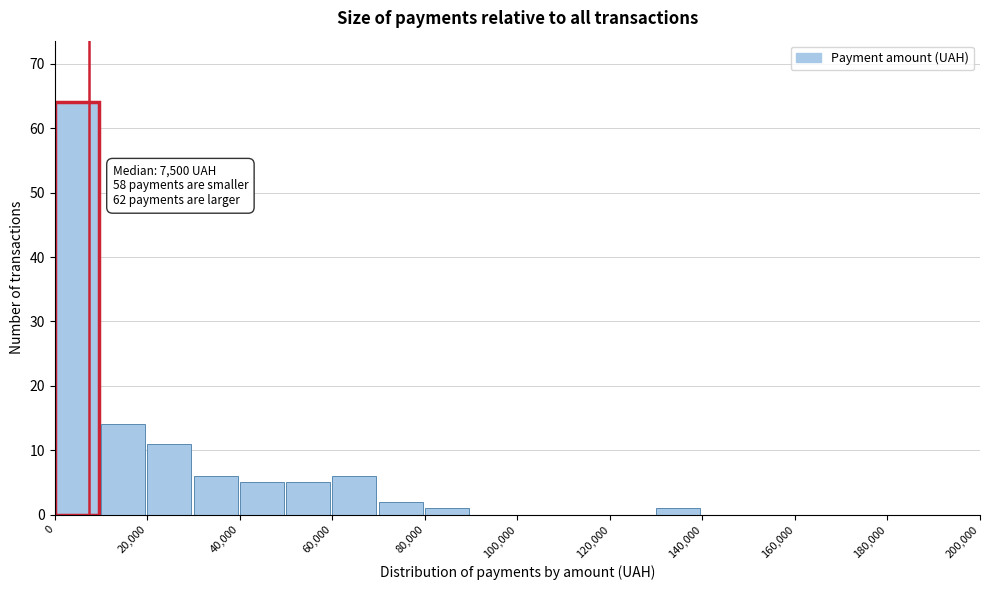

Over which range of the x-axis is the bar tallest?

0 to 10000